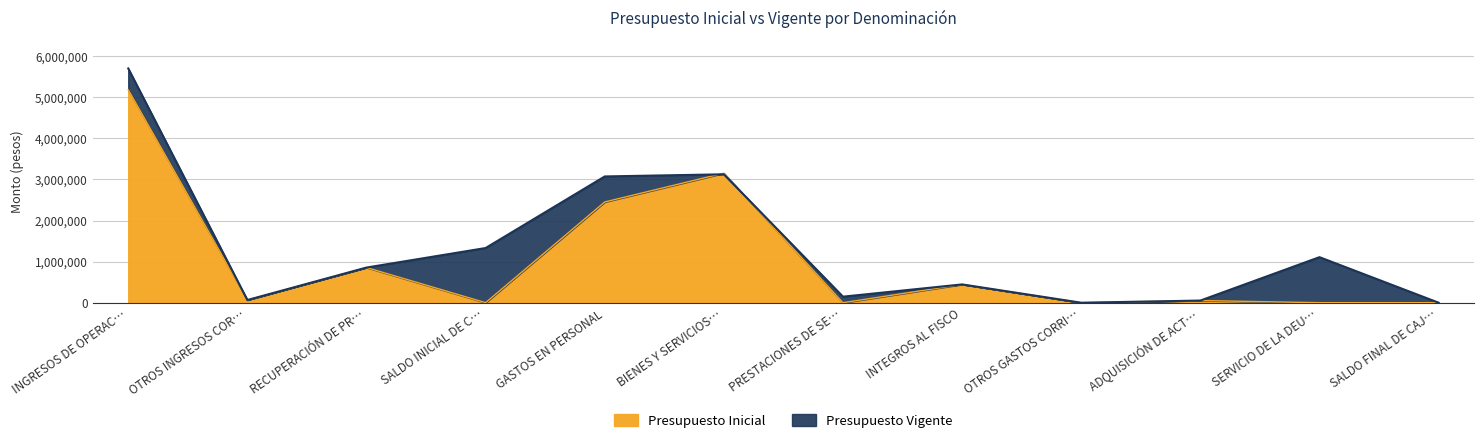

Which series has the largest total across all categories?

Presupuesto Vigente